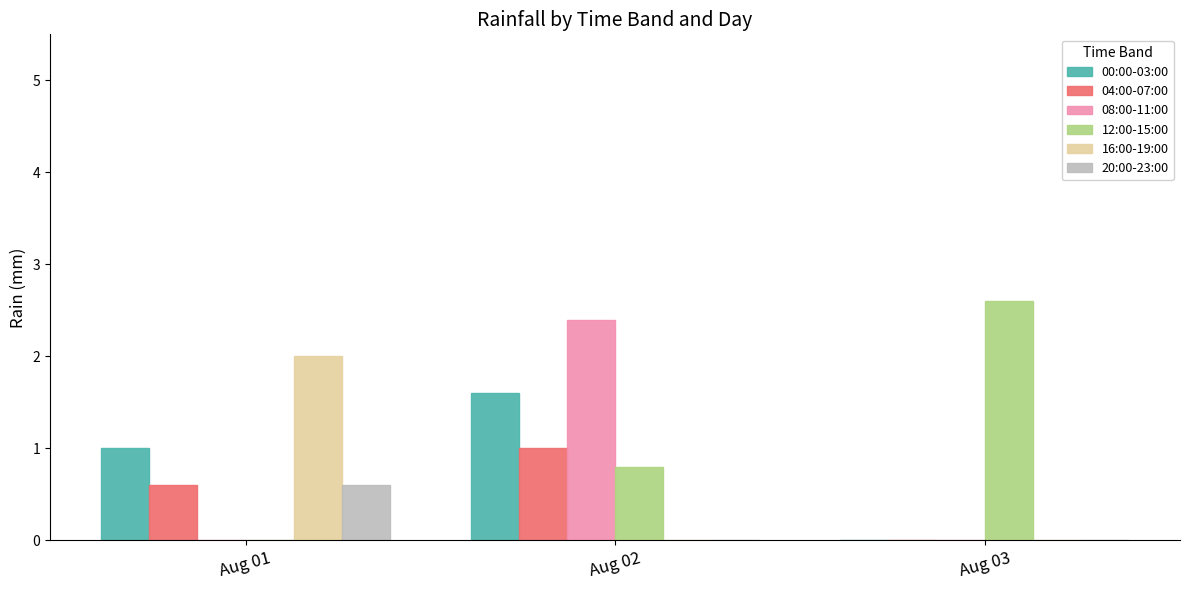

What is the sum of all 00:00-03:00 values?

2.6